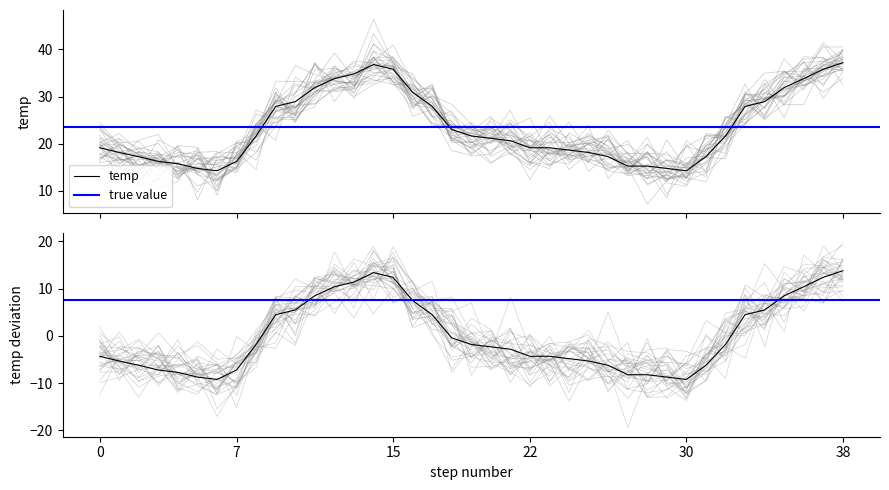

What is the smallest value displayed?

-9.2